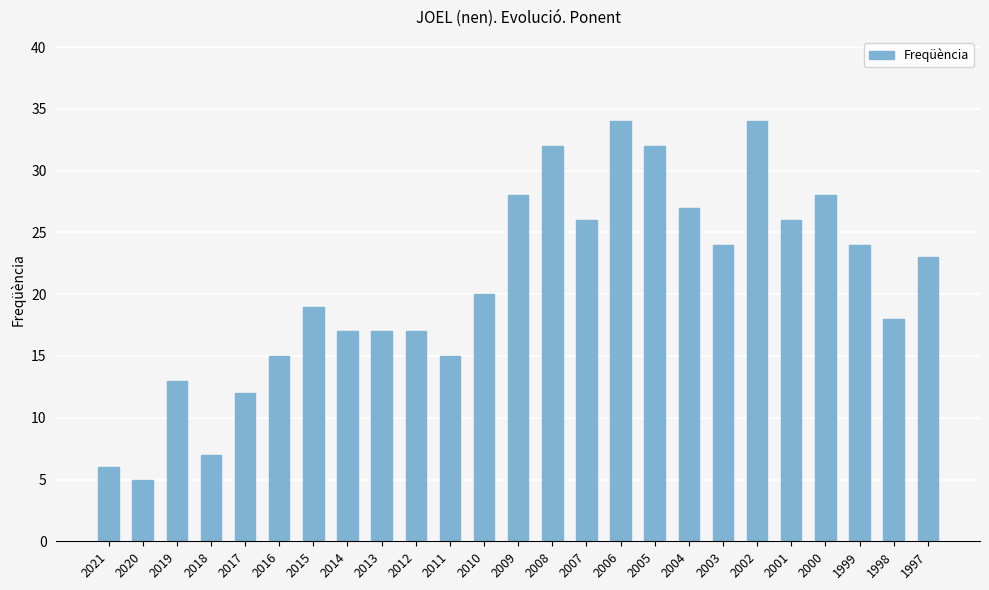

Reading left to right, list all the values displayed in this chart.

2021=6	2020=5	2019=13	2018=7	2017=12	2016=15	2015=19	2014=17	2013=17	2012=17	2011=15	2010=20	2009=28	2008=32	2007=26	2006=34	2005=32	2004=27	2003=24	2002=34	2001=26	2000=28	1999=24	1998=18	1997=23